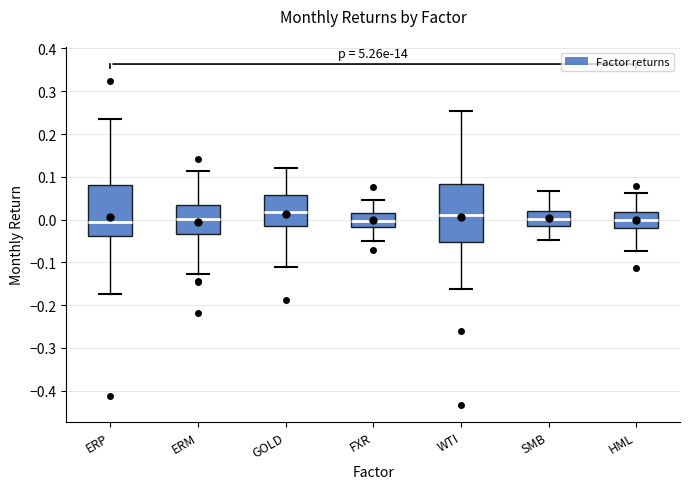

Which box is the tallest, from its lower edge to its upper edge?

WTI